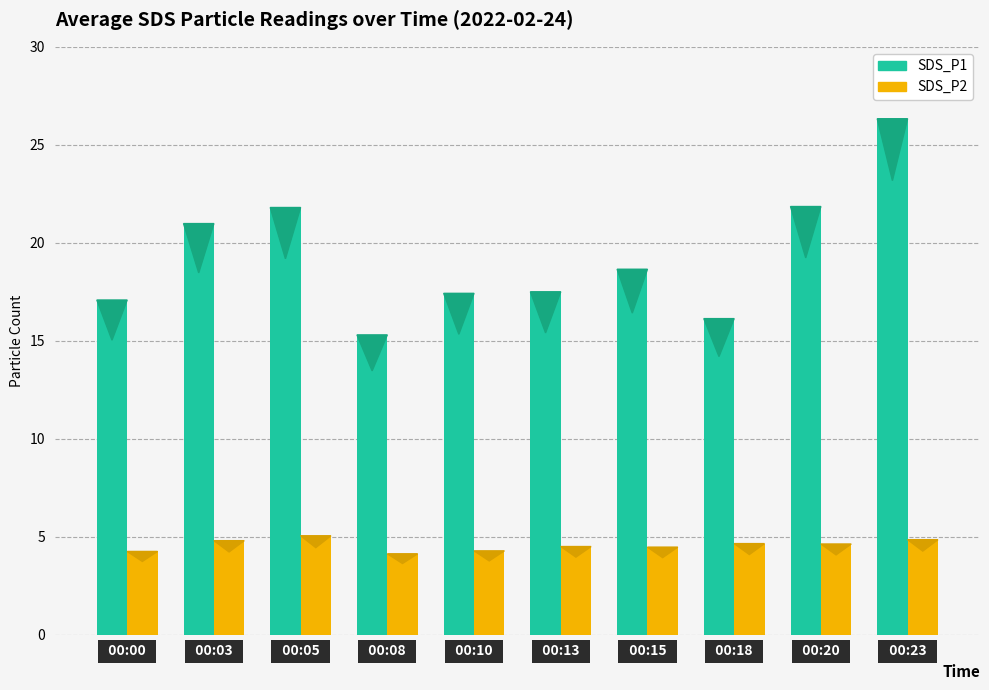

At which label does SDS_P1 first exceed 18?

  00:03  